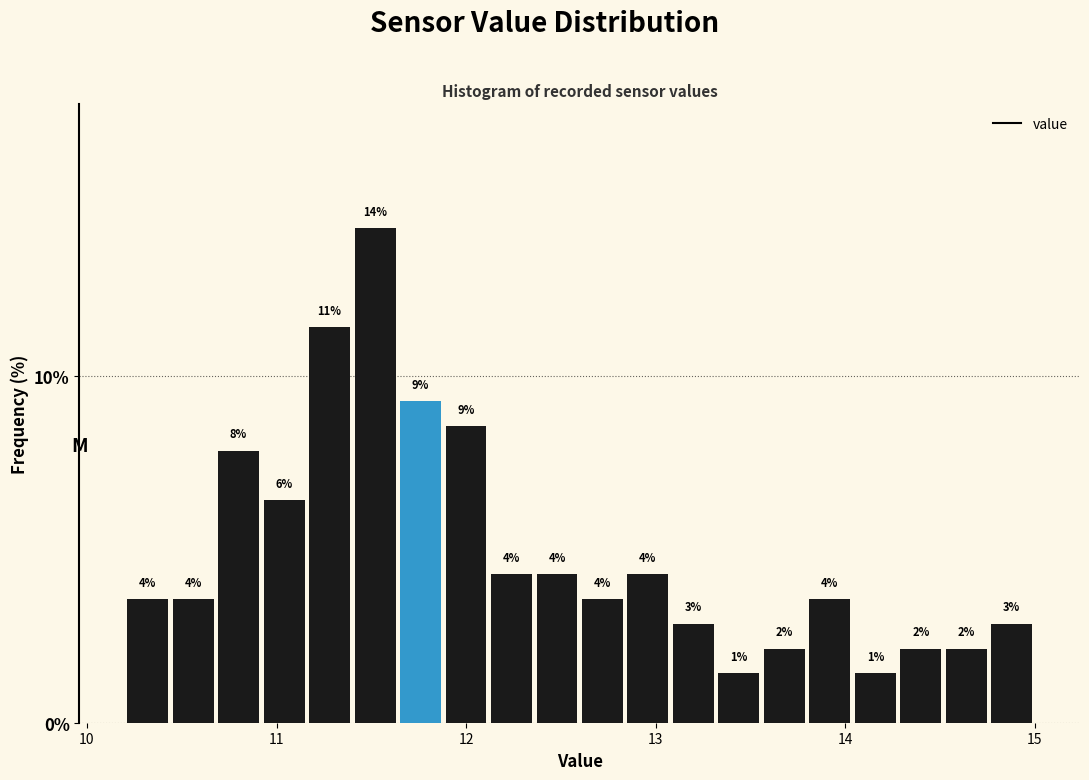

Read against the x-axis, roughly where is the centre of the tallest bar?

11.5